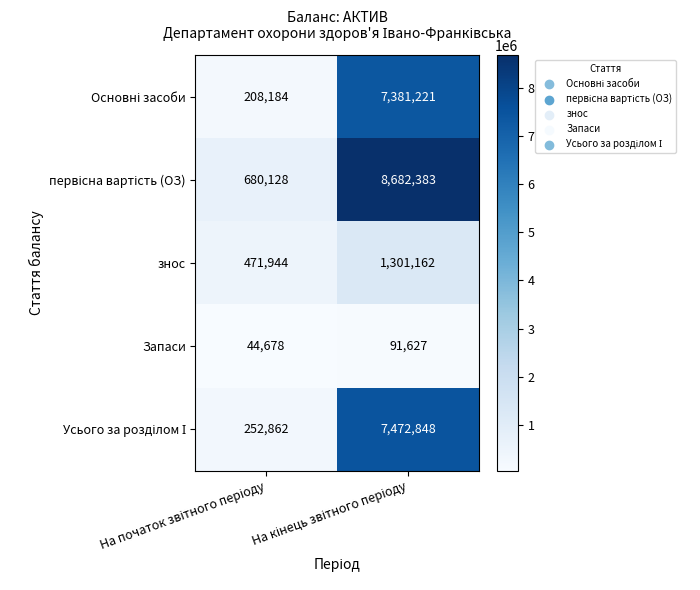

What is the greatest value displayed?

8682383